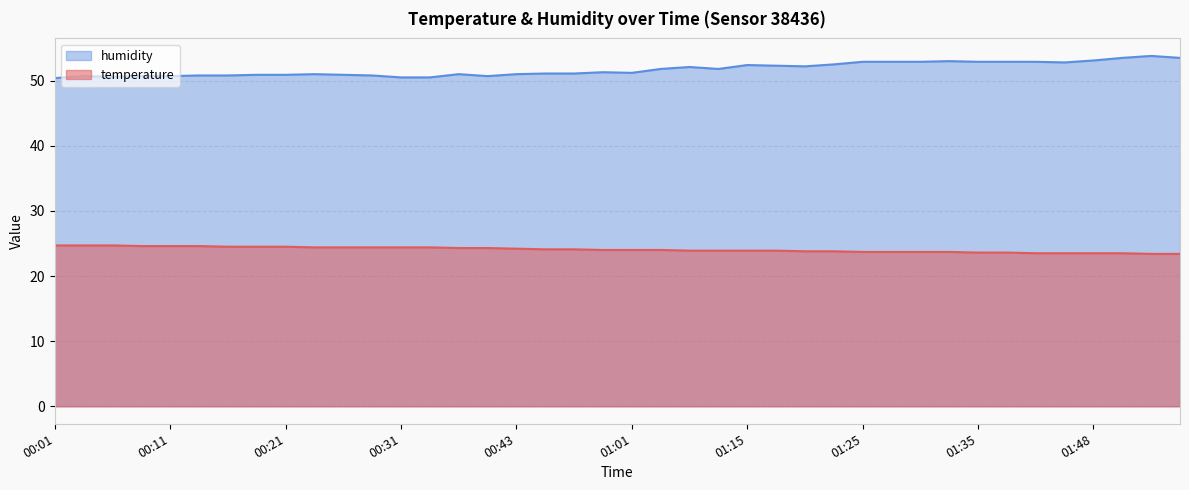

Which series changed the most between 00:38 and 01:32?

humidity